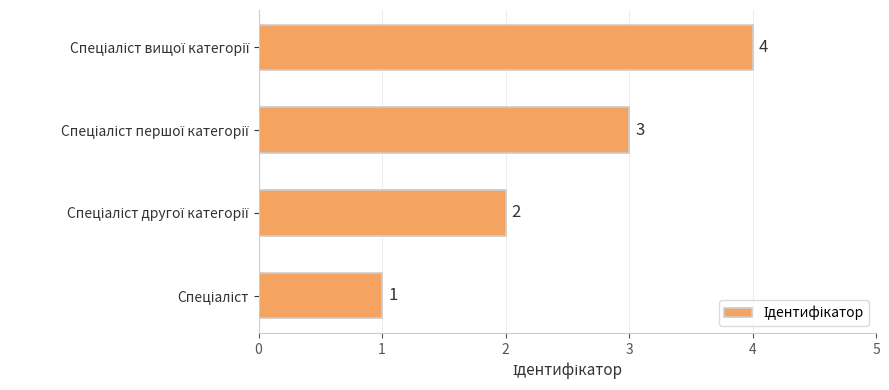

What is the difference between the maximum and minimum values?

3